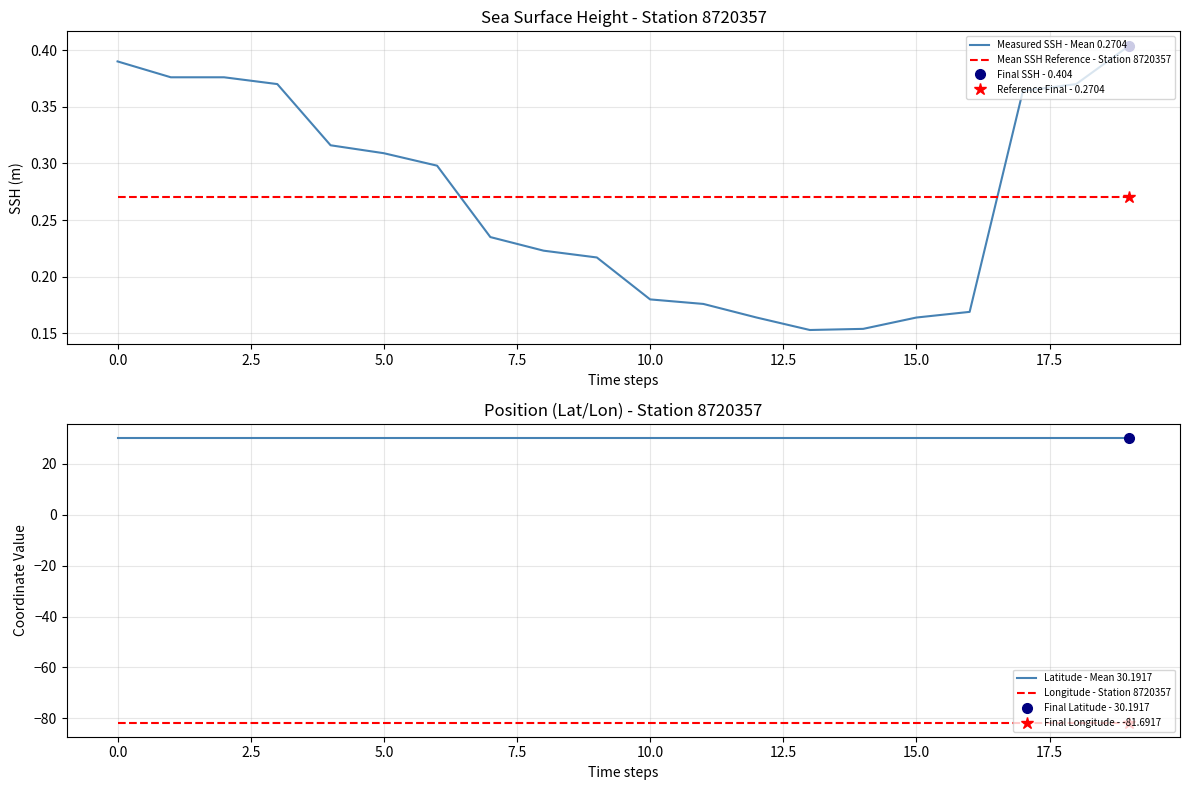

Reading left to right, extract all data points from this chart.

Measured SSH - Mean 0.2704: 0.4	0.4	0.4	0.4	0.3	0.3	0.3	0.2	0.2	0.2	0.2	0.2	0.2	0.2	0.2	0.2	0.2	0.4	0.4	0.4
Mean SSH Reference - Station 8720357: 0.3	0.3	0.3	0.3	0.3	0.3	0.3	0.3	0.3	0.3	0.3	0.3	0.3	0.3	0.3	0.3	0.3	0.3	0.3	0.3
Latitude - Mean 30.1917: 30.2	30.2	30.2	30.2	30.2	30.2	30.2	30.2	30.2	30.2	30.2	30.2	30.2	30.2	30.2	30.2	30.2	30.2	30.2	30.2
Longitude - Station 8720357: -81.7	-81.7	-81.7	-81.7	-81.7	-81.7	-81.7	-81.7	-81.7	-81.7	-81.7	-81.7	-81.7	-81.7	-81.7	-81.7	-81.7	-81.7	-81.7	-81.7